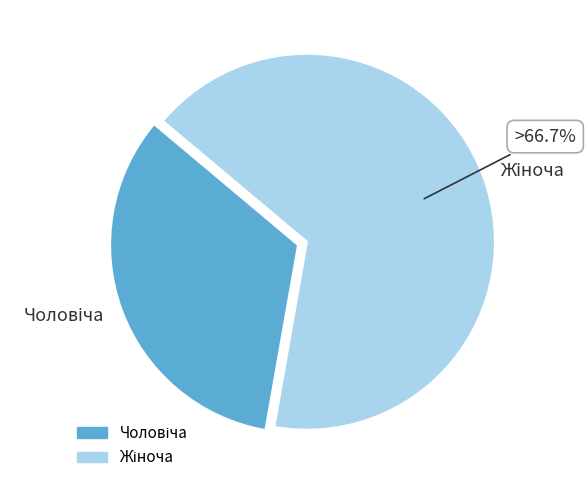

How many slices are in this pie chart?

2